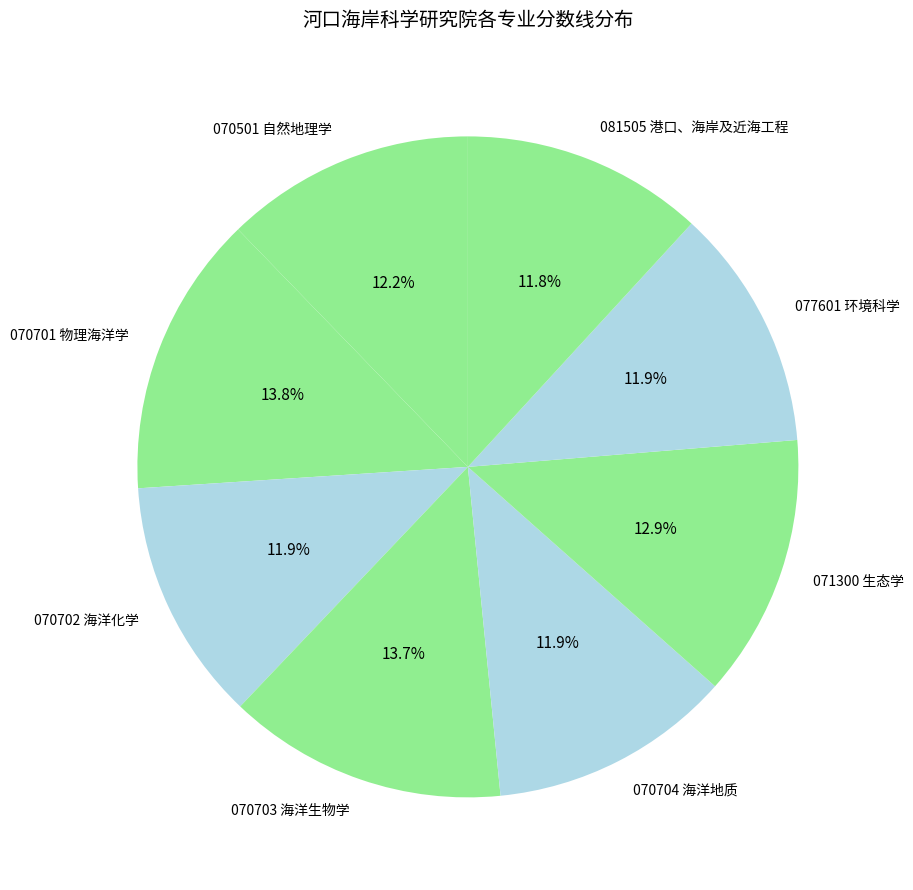

What portion of the pie excludes 070704 海洋地质?

88.1%